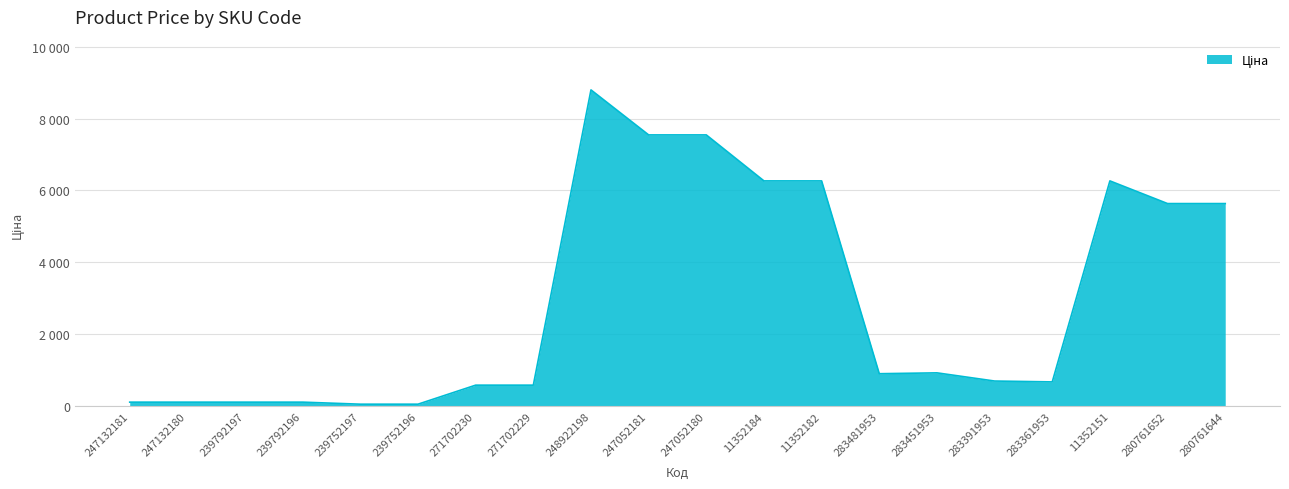

What is the minimum value shown in the chart?

56.7